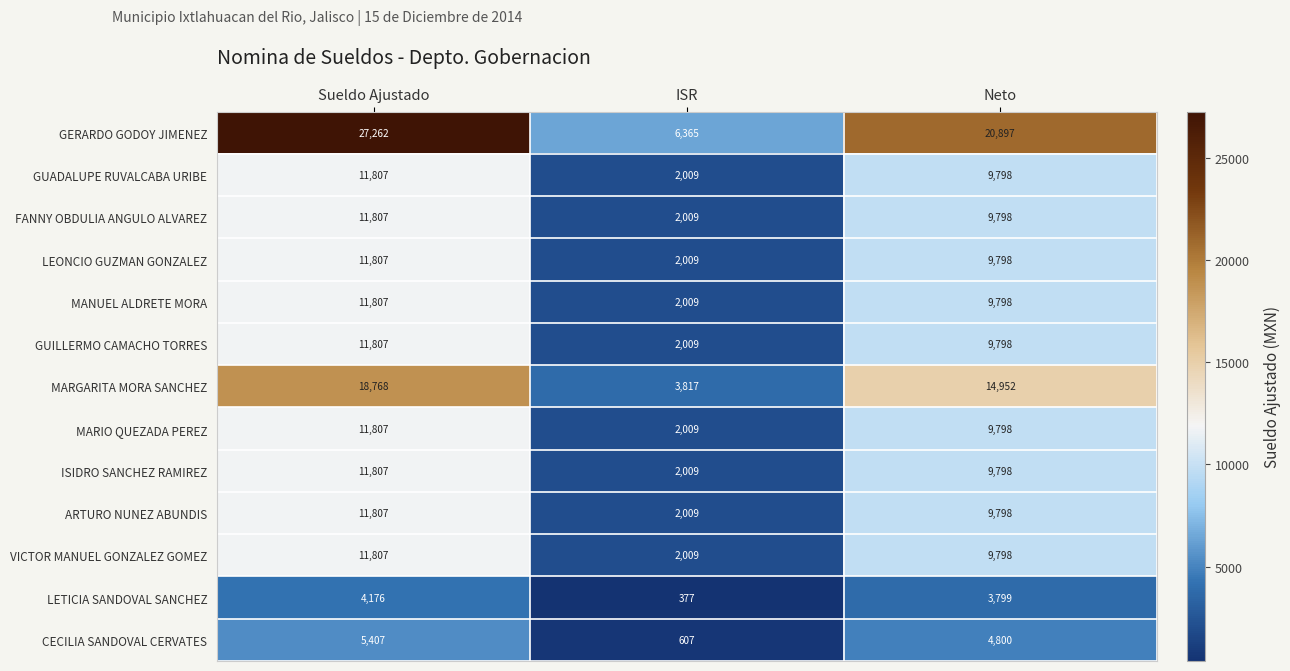

What is the minimum value shown in the chart?

377